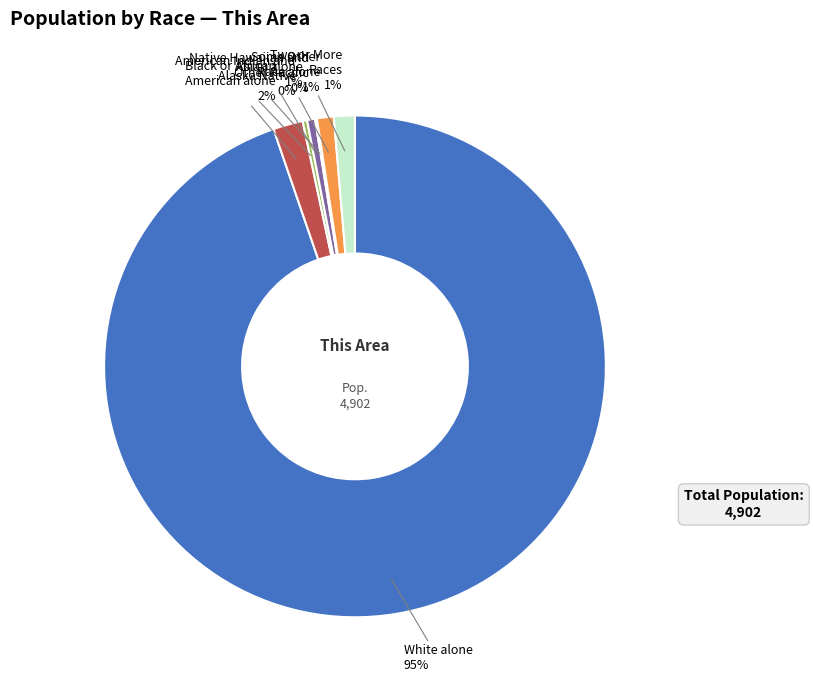

To the nearest percent, what is the average slice percentage?

14%